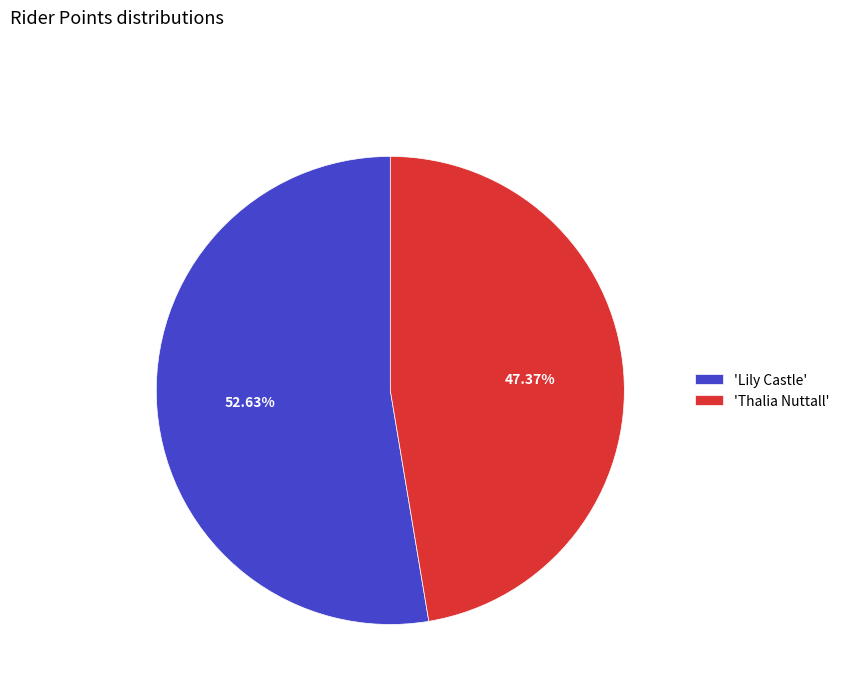

What is the majority slice?

'Lily Castle'